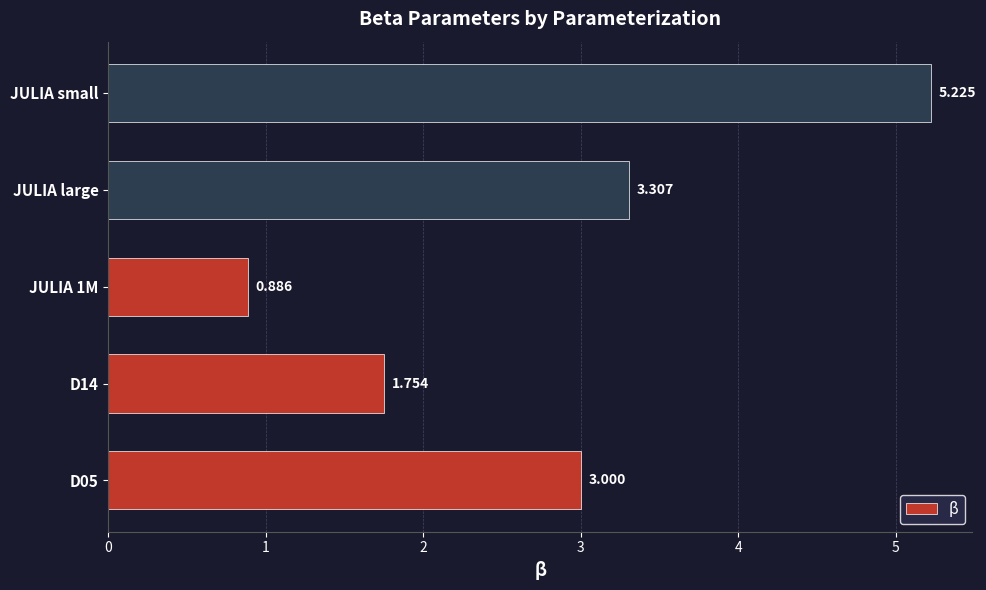

Which label corresponds to the smallest value in the chart?

JULIA 1M